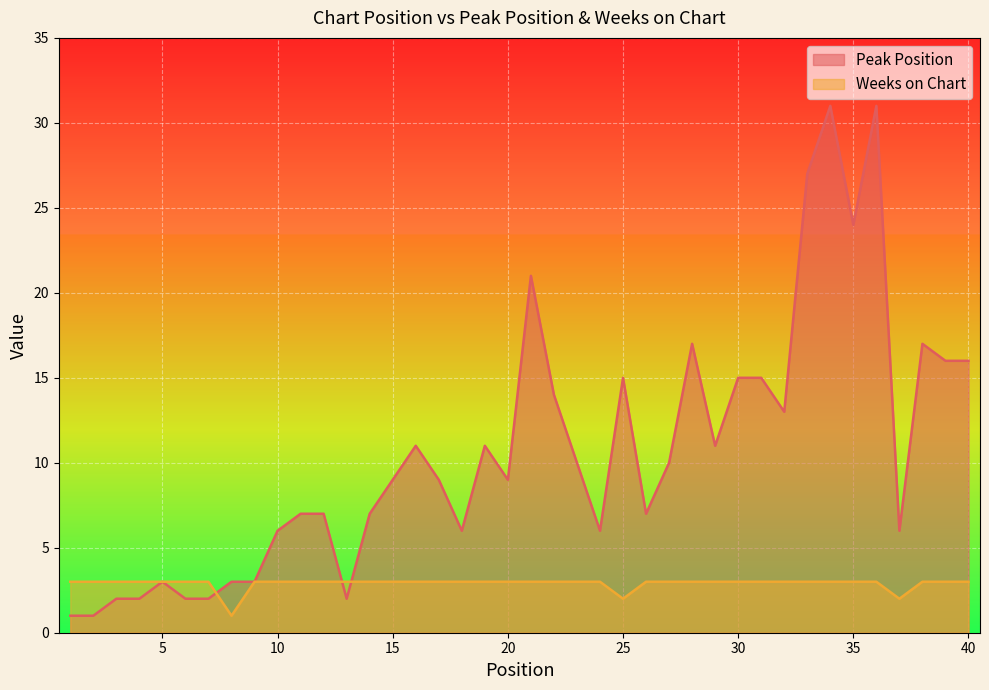

What is the value of the Weeks on Chart point at the 34th from the left?

3